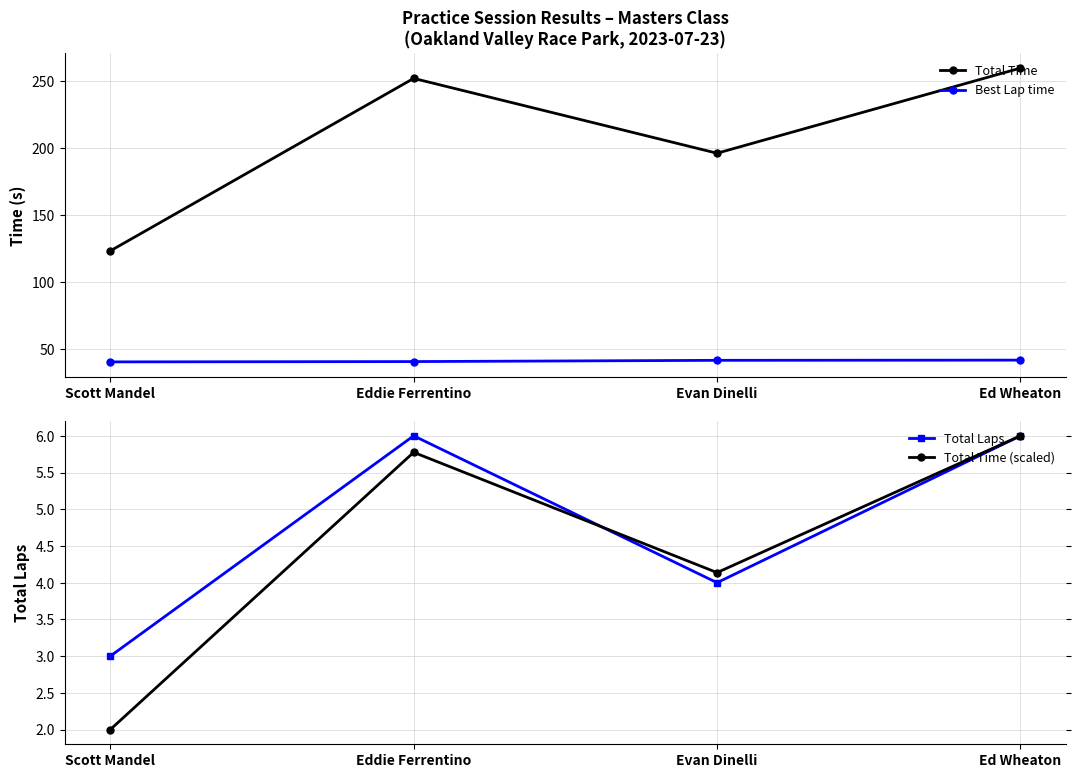

What is the value of the Total Laps point at the 4th from the left?

6.0